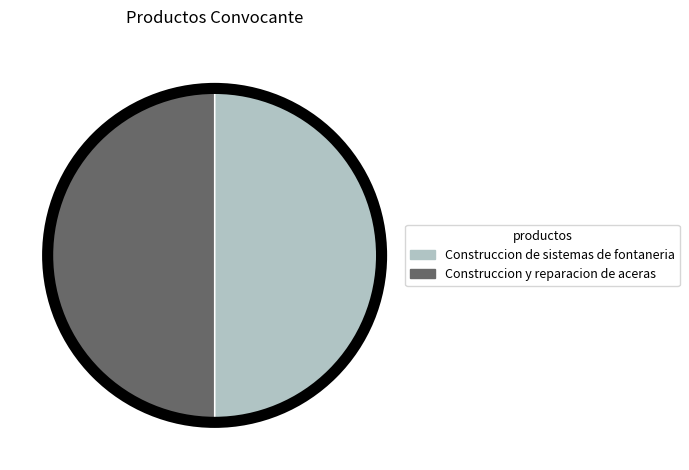

Do Construccion de sistemas de fontaneria and Construccion y reparacion de aceras together represent more than half of the pie?

Yes